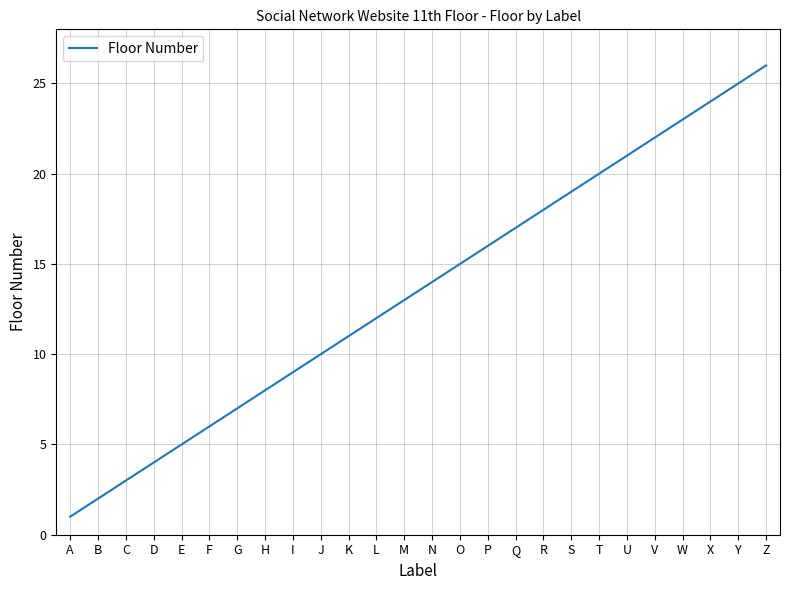

What value does the data have at C?

3